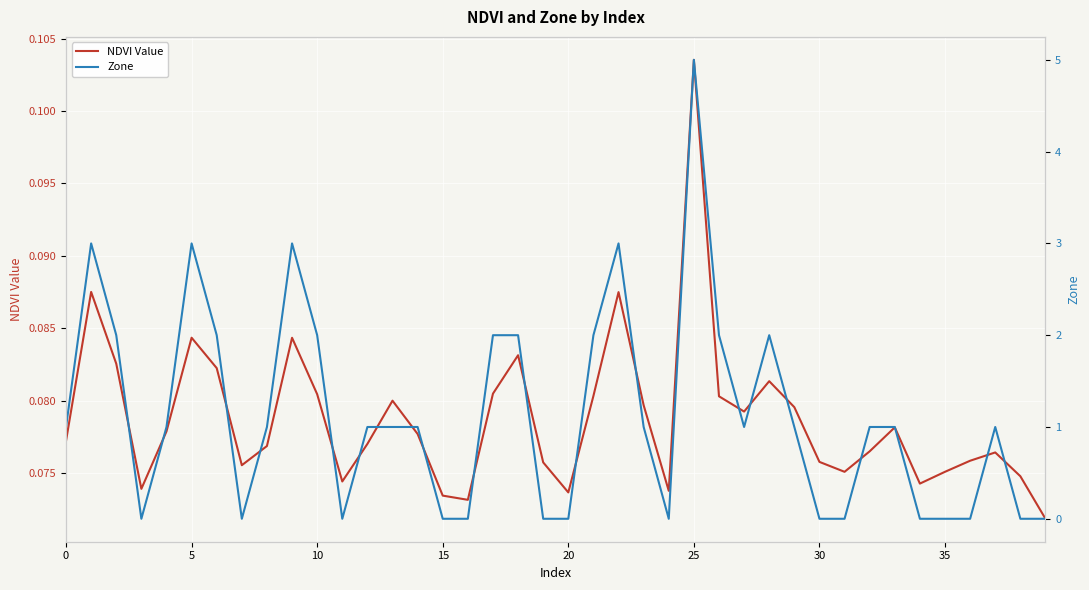

True or false: NDVI Value has a value of 0.1 at 15.

True